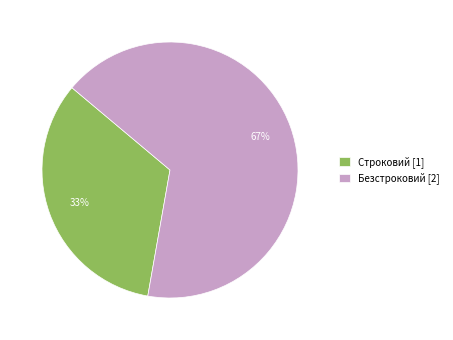

What percentage is the Безстроковий slice, to the nearest percent?

67%